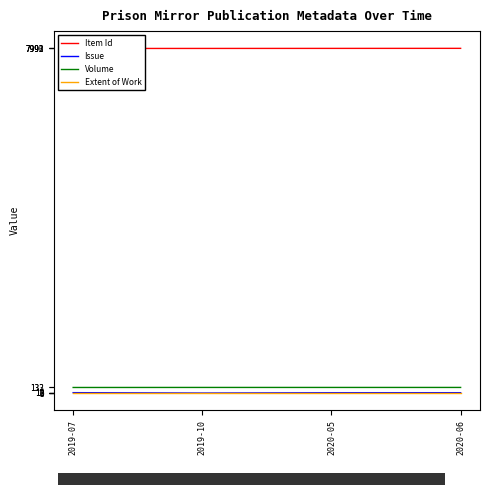

Reading left to right, list all the values displayed in this chart.

Item Id: 7990	7991	7992	7993
Issue: 12	3	10	11
Volume: 132	133	133	133
Extent of Work: 8	8	8	8